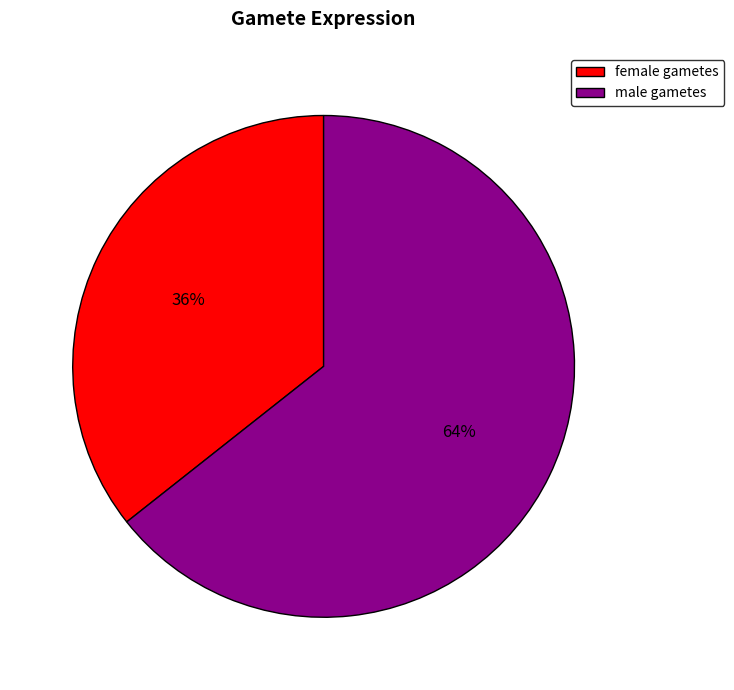

Do female gametes and male gametes together represent more than half of the pie?

Yes